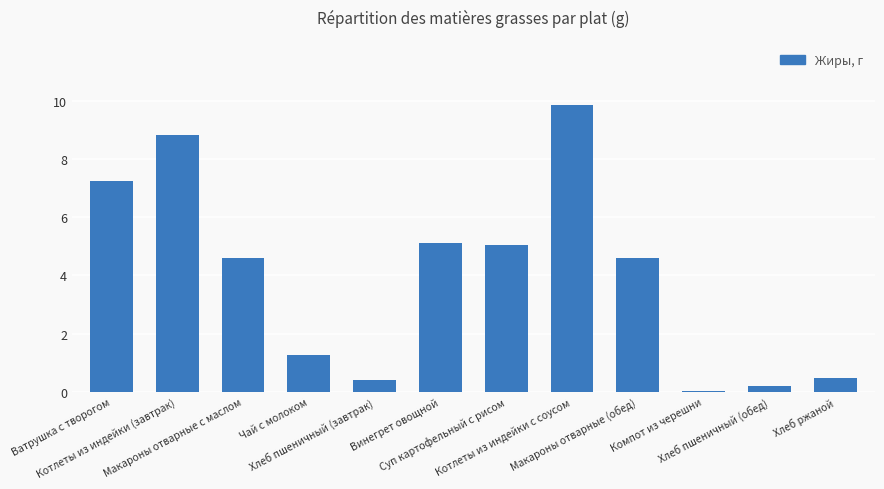

What is the difference between the second highest and minimum values?

8.8